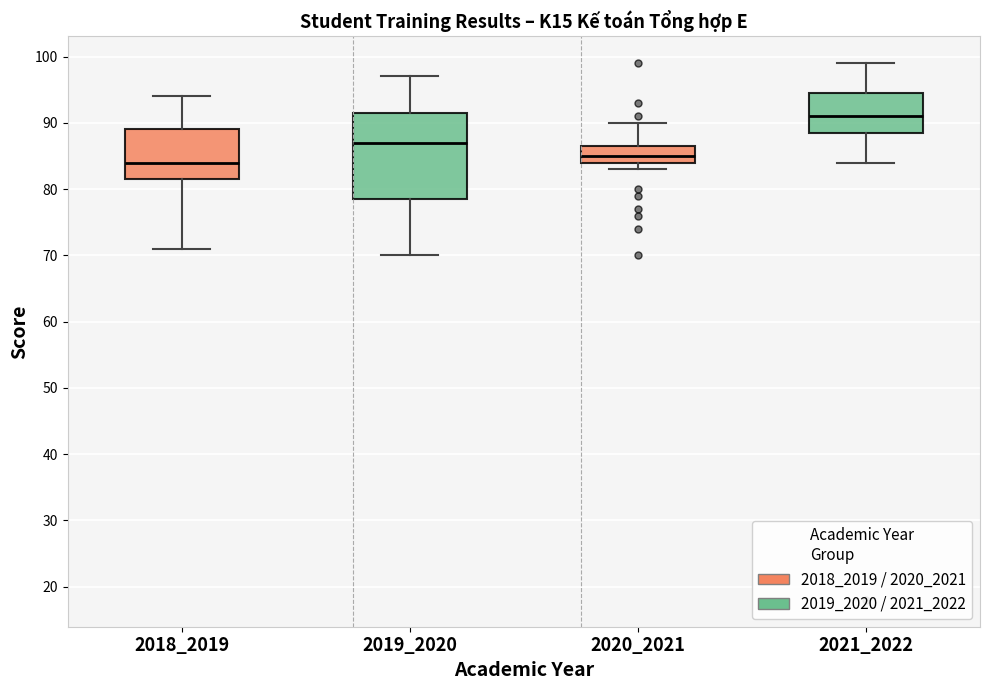

Reading left to right, transcribe this box plot: for each box, give where its median line is, the range the box spans, and where its two whiskers end, as read against the y-axis. The values are not printed on the chart, so give them approximately, as read against the axis.

2018_2019: median 84, box 82 to 89, whiskers 71 to 94
2019_2020: median 87, box 79 to 92, whiskers 70 to 97
2020_2021: median 85, box 84 to 87, whiskers 83 to 90
2021_2022: median 91, box 89 to 95, whiskers 84 to 99